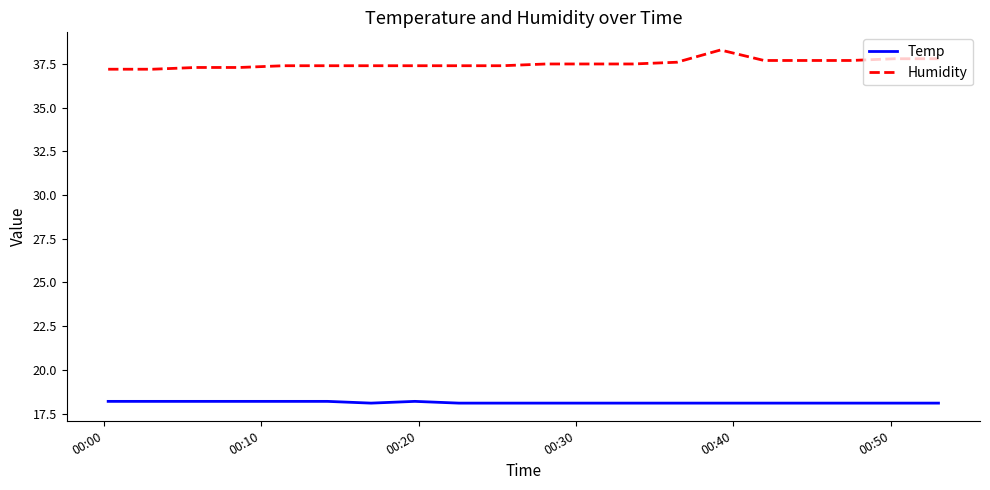

What is the difference between the maximum and minimum values in the Humidity series?

1.1